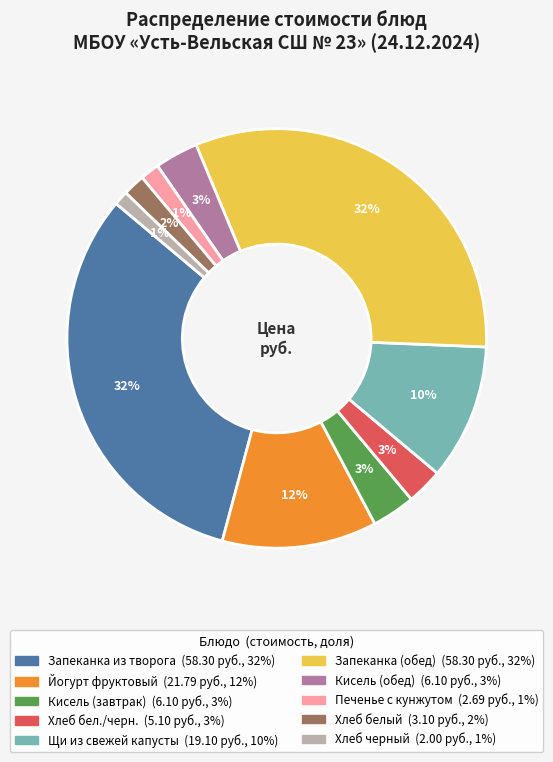

To the nearest percent, what portion does Хлеб белый represent?

2%